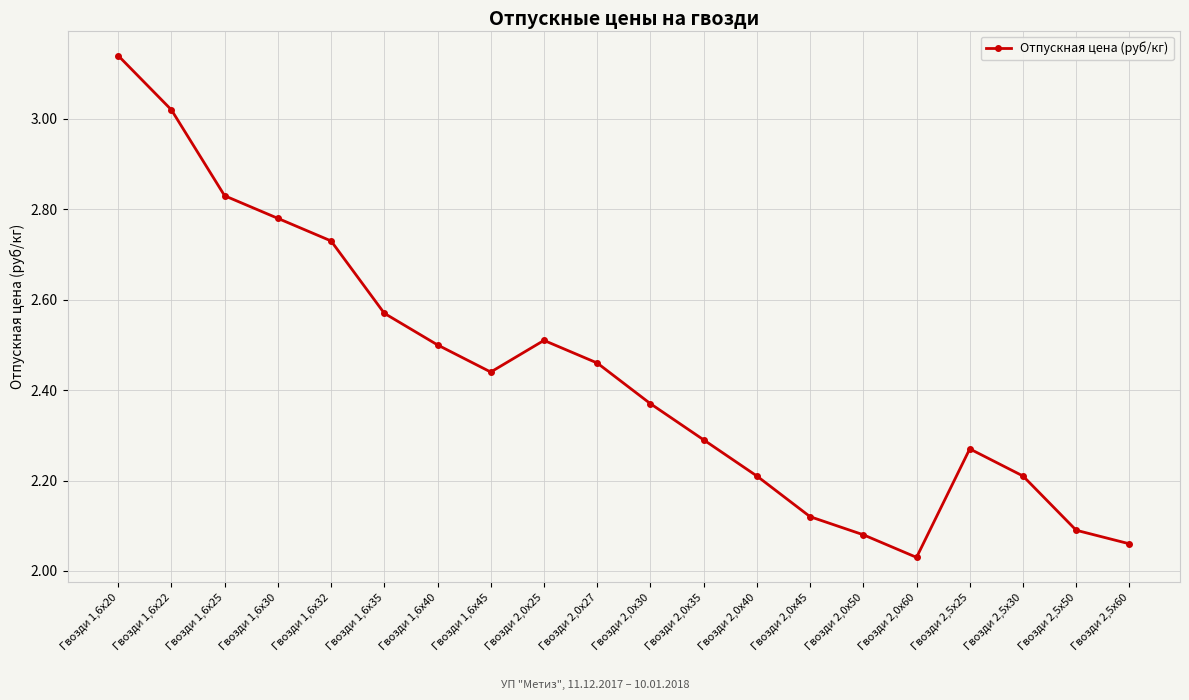

What is the change in value from Гвозди 2,0х27 to Гвозди 2,0х30?

-0.1